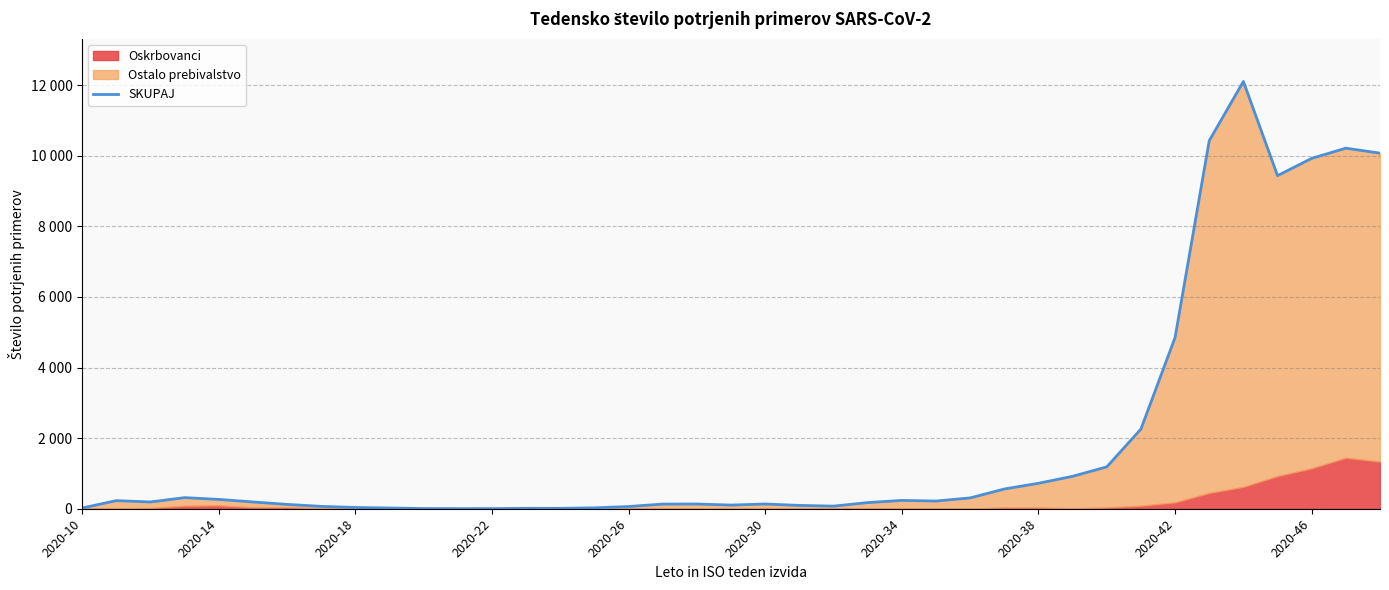

What is the average value?

1945